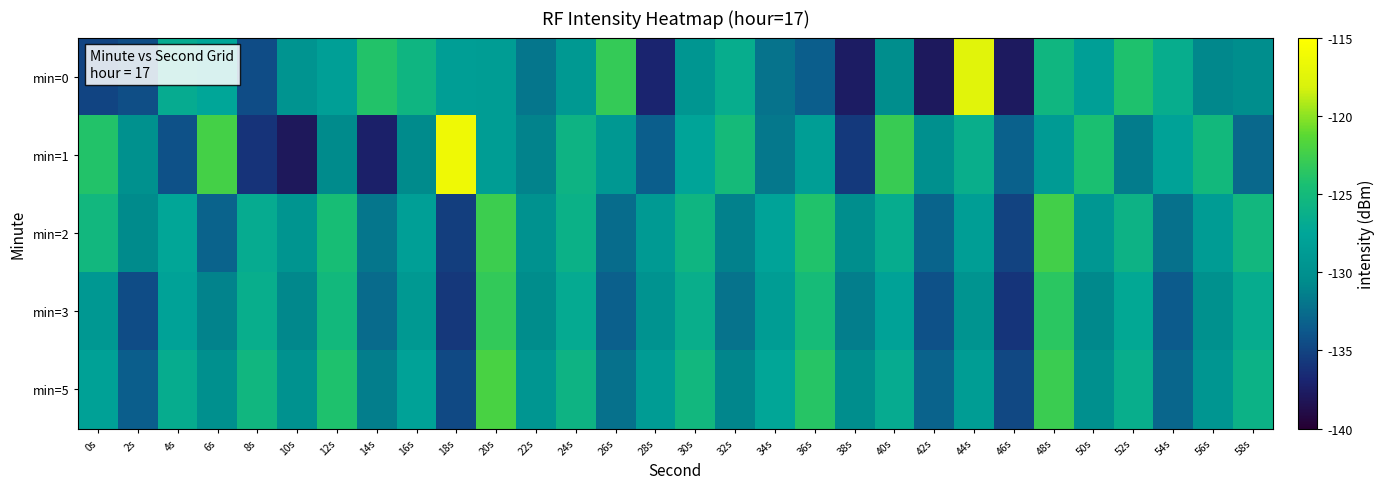

Reading left to right, transcribe all the data shown in this chart.

min=0: 0s=-135.0	2s=-134.4	4s=-126.8	6s=-127.4	8s=-134.5	10s=-129.6	12s=-128.2	14s=-123.9	16s=-125.6	18s=-128.4	20s=-128.6	22s=-131.9	24s=-129.1	26s=-123.0	28s=-137.0	30s=-129.3	32s=-126.5	34s=-132.2	36s=-133.4	38s=-137.6	40s=-130.4	42s=-137.9	44s=-117.4	46s=-137.8	48s=-125.5	50s=-128.3	52s=-124.1	54s=-126.6	56s=-130.8	58s=-130.3
min=1: 0s=-124.0	2s=-130.0	4s=-134.2	6s=-122.3	8s=-136.0	10s=-138.0	12s=-130.6	14s=-137.4	16s=-130.7	18s=-116.3	20s=-128.5	22s=-131.2	24s=-125.8	26s=-129.1	28s=-133.4	30s=-127.6	32s=-124.9	34s=-131.8	36s=-128.3	38s=-135.7	40s=-122.9	42s=-130.1	44s=-126.4	46s=-133.2	48s=-128.7	50s=-124.3	52s=-131.6	54s=-127.9	56s=-125.2	58s=-132.8
min=2: 0s=-125.3	2s=-130.7	4s=-127.4	6s=-133.1	8s=-126.8	10s=-129.5	12s=-124.6	14s=-131.9	16s=-128.2	18s=-135.4	20s=-122.7	22s=-129.8	24s=-126.1	26s=-132.5	28s=-128.9	30s=-125.6	32s=-131.3	34s=-127.7	36s=-124.0	38s=-130.4	40s=-126.7	42s=-133.0	44s=-128.4	46s=-135.1	48s=-122.4	50s=-129.2	52s=-125.9	54s=-132.2	56s=-128.6	58s=-125.3
min=3: 0s=-129.1	2s=-134.5	4s=-127.8	6s=-131.2	8s=-126.5	10s=-130.9	12s=-125.2	14s=-132.6	16s=-129.0	18s=-135.8	20s=-123.2	22s=-130.5	24s=-126.9	26s=-133.3	28s=-129.7	30s=-126.4	32s=-132.1	34s=-128.5	36s=-124.8	38s=-131.5	40s=-127.9	42s=-134.2	44s=-129.6	46s=-135.9	48s=-123.5	50s=-130.8	52s=-127.2	54s=-133.6	56s=-130.0	58s=-126.7
min=5: 0s=-128.0	2s=-133.4	4s=-126.7	6s=-130.1	8s=-125.4	10s=-129.8	12s=-124.1	14s=-131.5	16s=-127.9	18s=-134.7	20s=-122.1	22s=-129.4	24s=-125.8	26s=-132.2	28s=-128.6	30s=-125.3	32s=-131.0	34s=-127.4	36s=-123.7	38s=-130.4	40s=-126.8	42s=-133.1	44s=-128.5	46s=-134.8	48s=-122.8	50s=-130.1	52s=-126.5	54s=-132.9	56s=-129.3	58s=-126.0